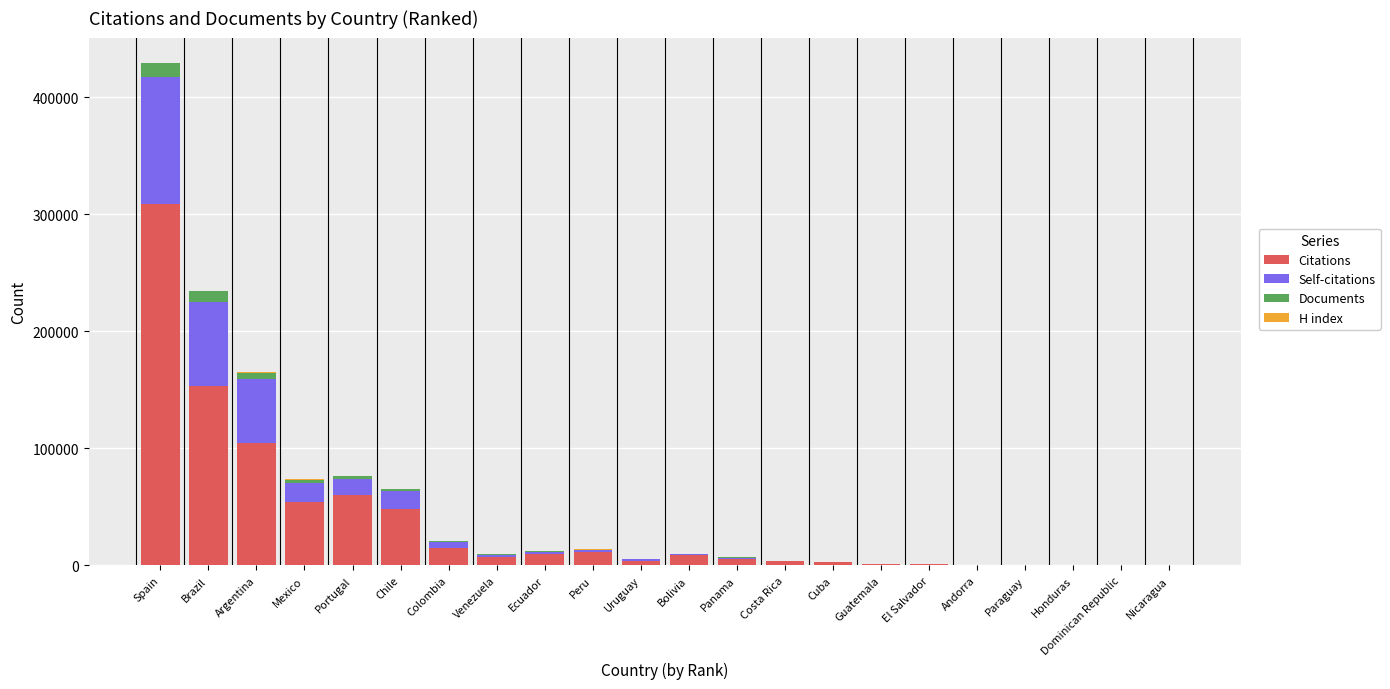

What is the maximum value for Citations?

308782